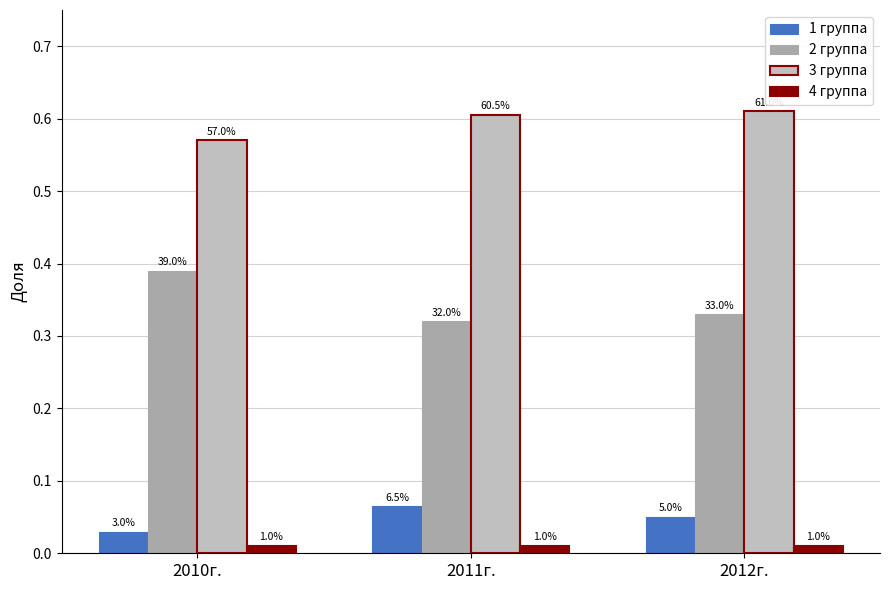

True or false: 4 группа has a value of 0.0 at 2011г..

True